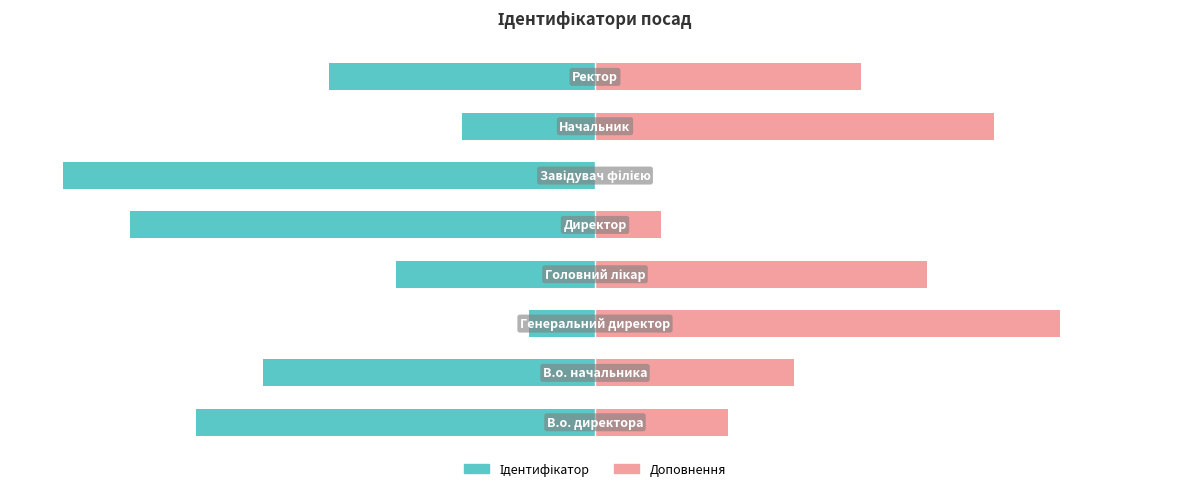

Reading left to right, what are all the values shown in this chart?

Ідентифікатор: 0=-75.0	1=-62.5	2=-12.5	3=-37.5	4=-87.5	5=-100.0	6=-25.0	7=-50.0
Доповнення: 0=25.0	1=37.5	2=87.5	3=62.5	4=12.5	5=0.0	6=75.0	7=50.0